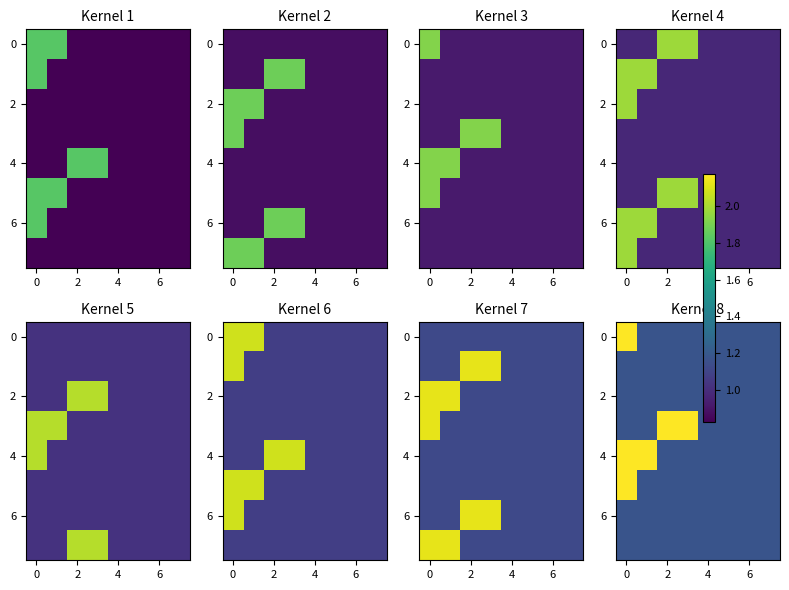

How many 0 values are between 1 and 2?

7